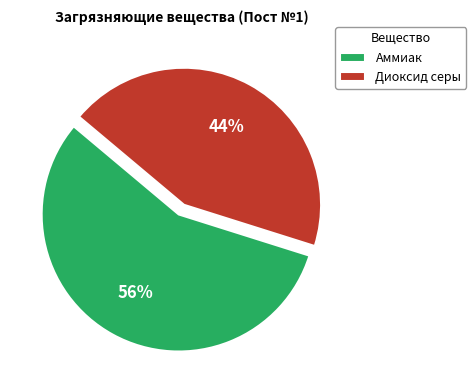

Does any single category account for the majority?

Yes